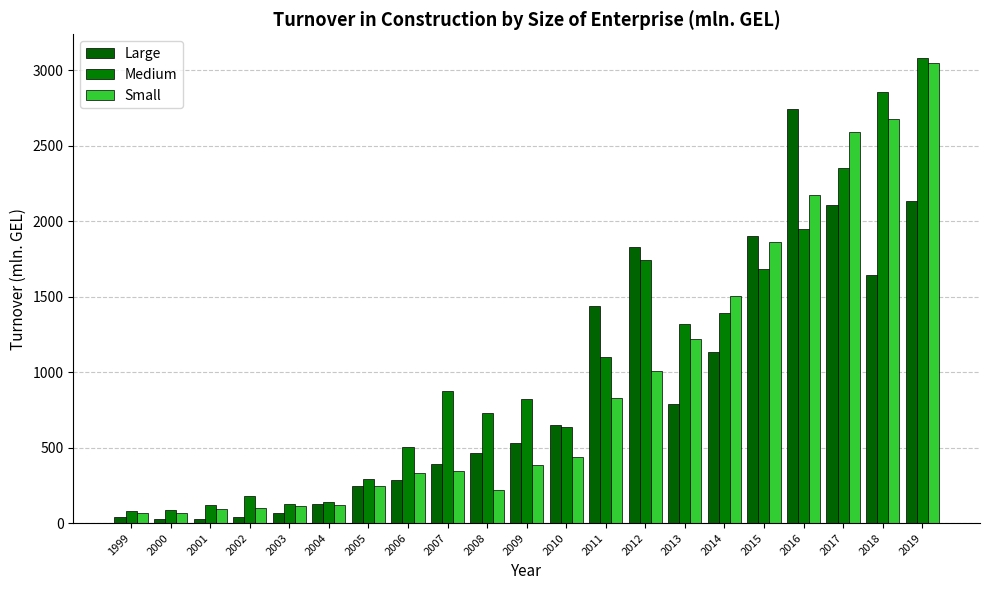

Does the chart contain any negative values?

No